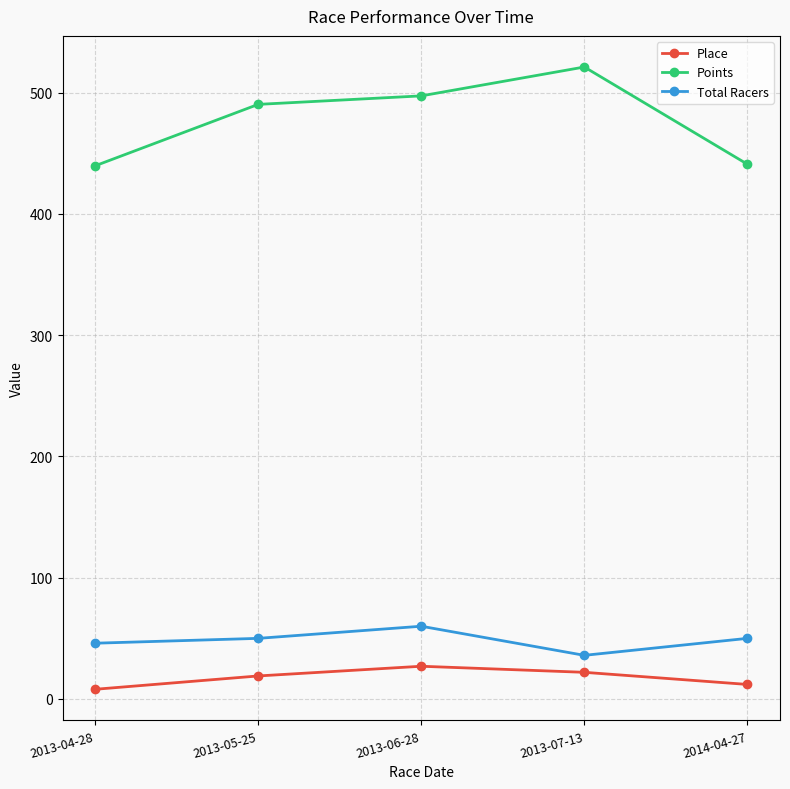

At which category does Place reach its first local peak?

2013-06-28